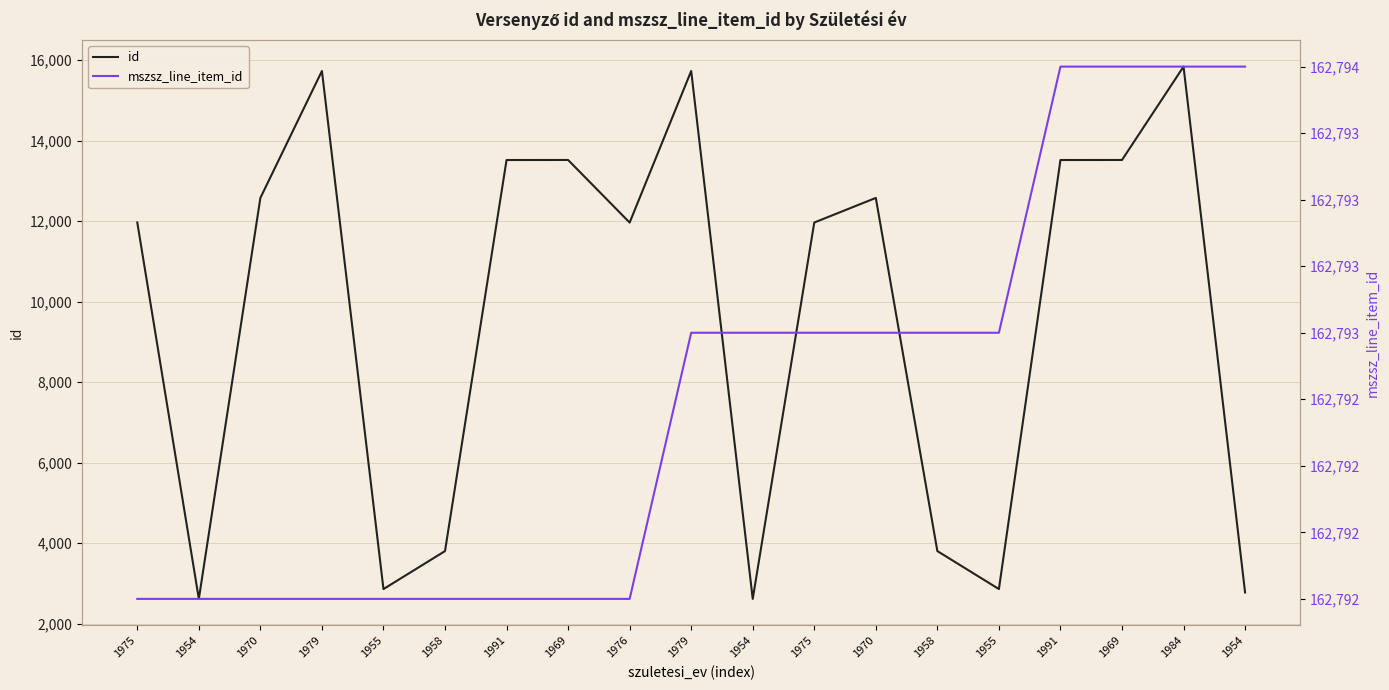

Rank the series by their average value, from highest to lowest.

mszsz_line_item_id, id